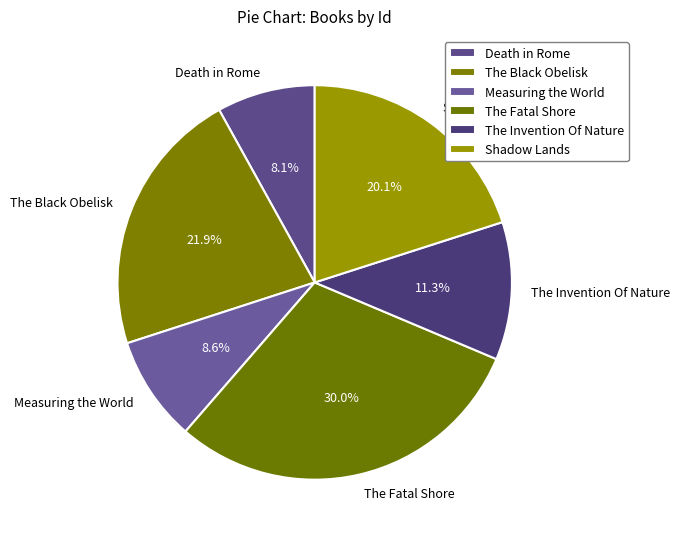

To the nearest percent, what portion does The Fatal Shore represent?

30%